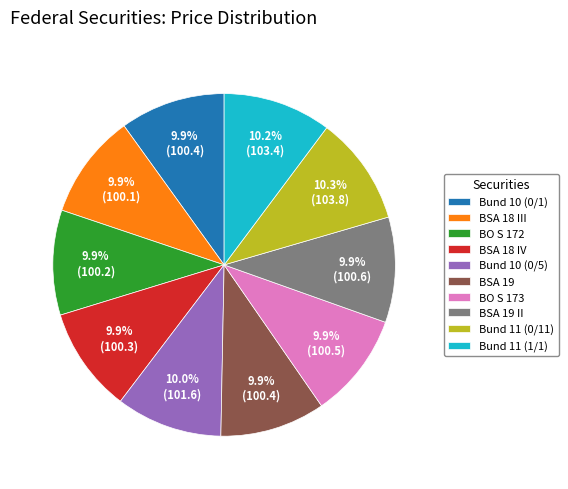

Is it true that Bund 11 (0/11) is 1% of the pie?

False